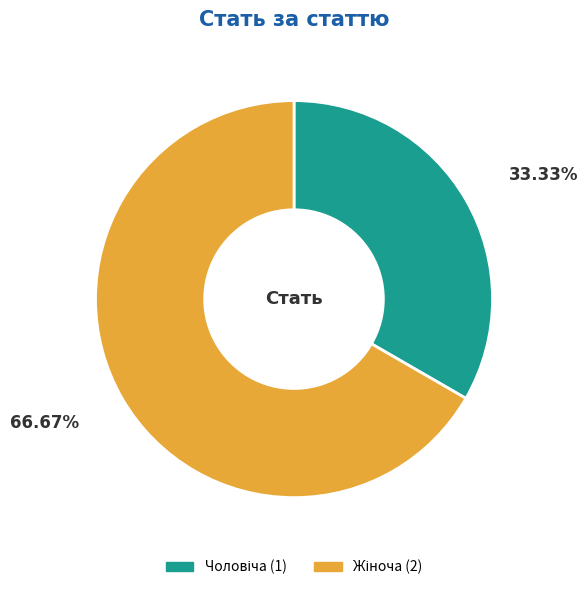

How many segments does this pie chart have?

2